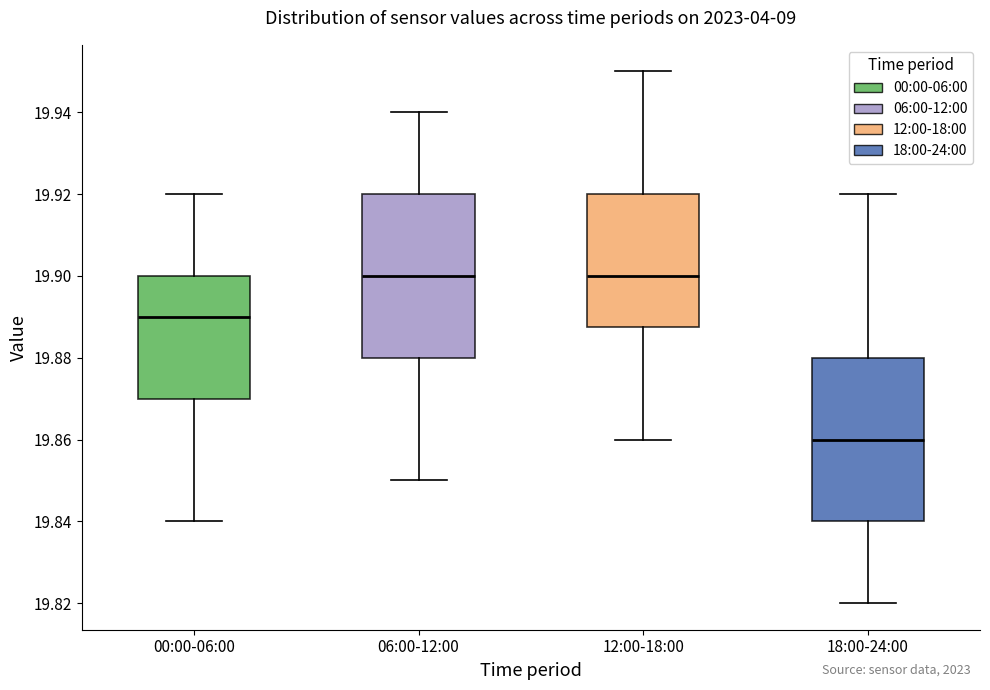

Reading left to right, read every box against the y-axis: the position of its median line, the range the box covers, and the ends of its whiskers. The values are not printed on the chart, so give them approximately, as read against the axis.

00:00-06:00: median 19.890, box 19.870 to 19.900, whiskers 19.840 to 19.920
06:00-12:00: median 19.900, box 19.880 to 19.920, whiskers 19.850 to 19.940
12:00-18:00: median 19.900, box 19.888 to 19.920, whiskers 19.860 to 19.950
18:00-24:00: median 19.860, box 19.840 to 19.880, whiskers 19.820 to 19.920